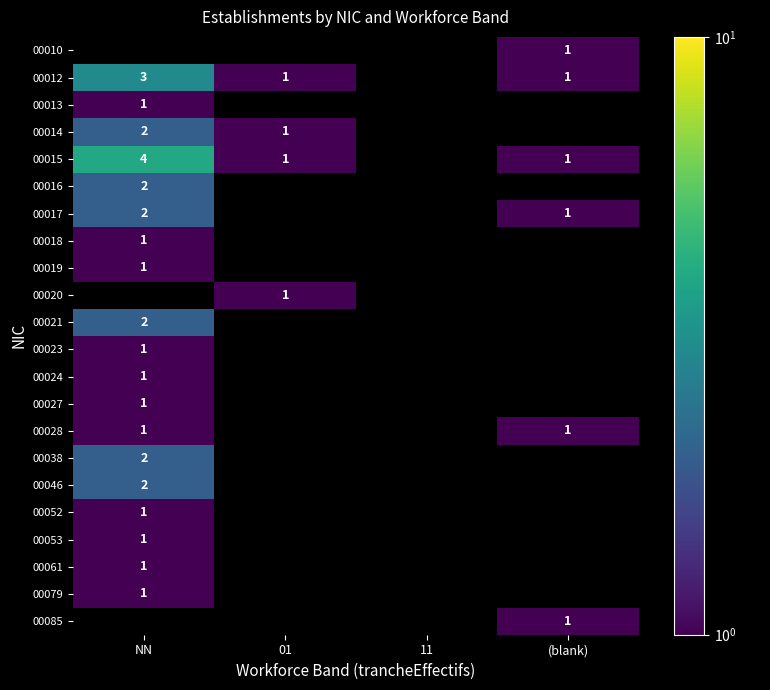

What is the minimum value for 00046?

2.0